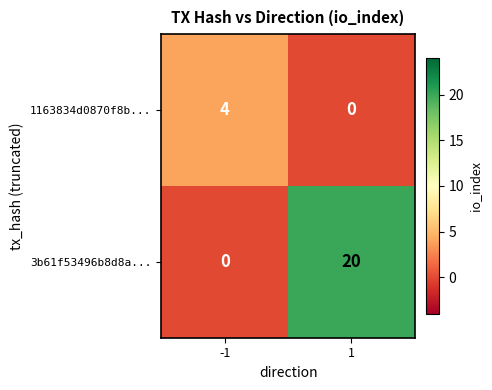

What is the highest value of the 3b61f53496b8d8a... series?

20